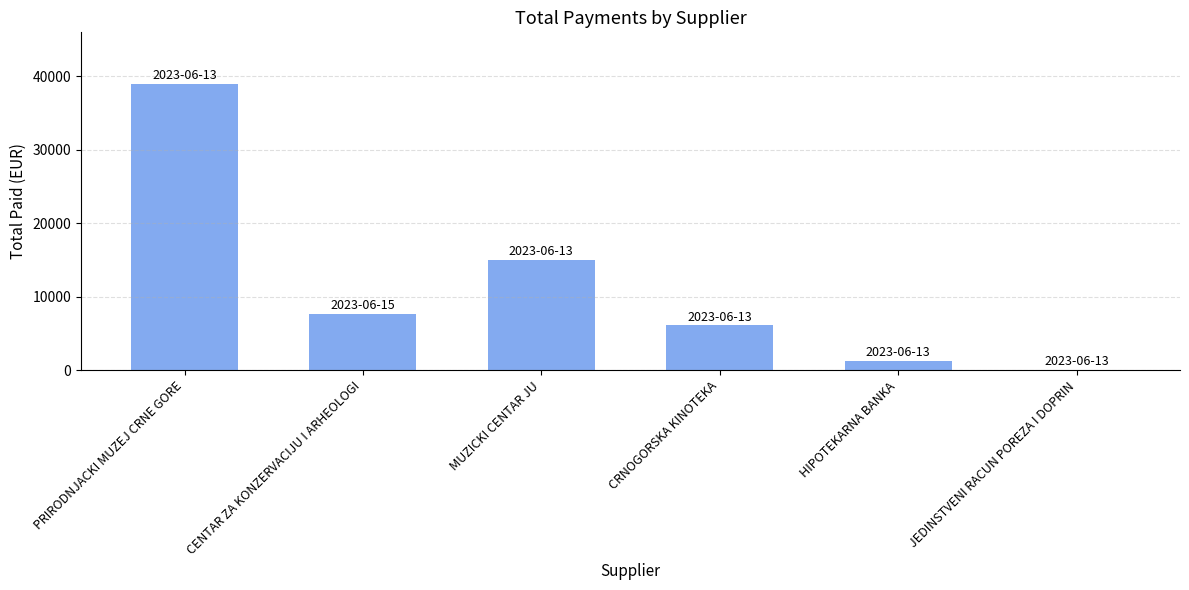

True or false: the data shows 6078.7 at CRNOGORSKA KINOTEKA.

True